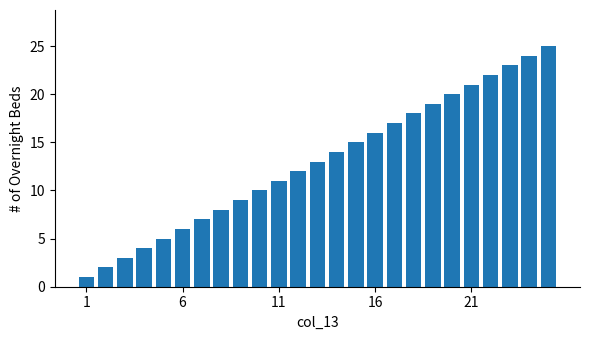

What is the difference between the second highest and second lowest values?

22